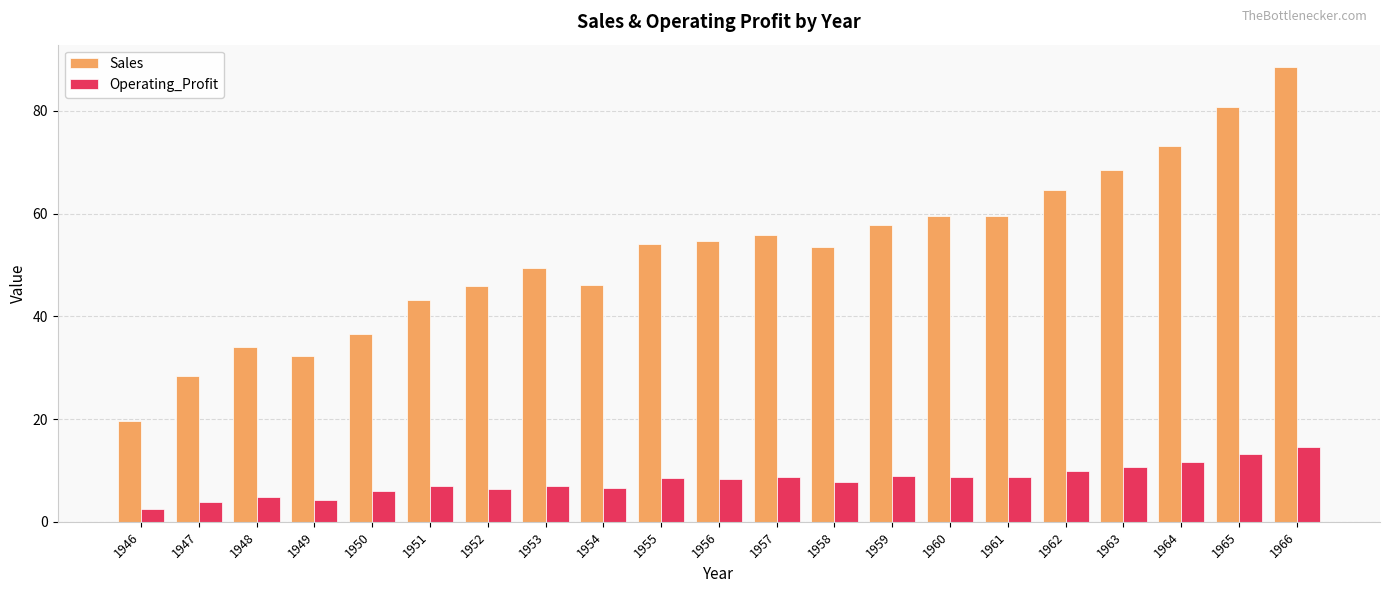

Are the bars horizontal?

No